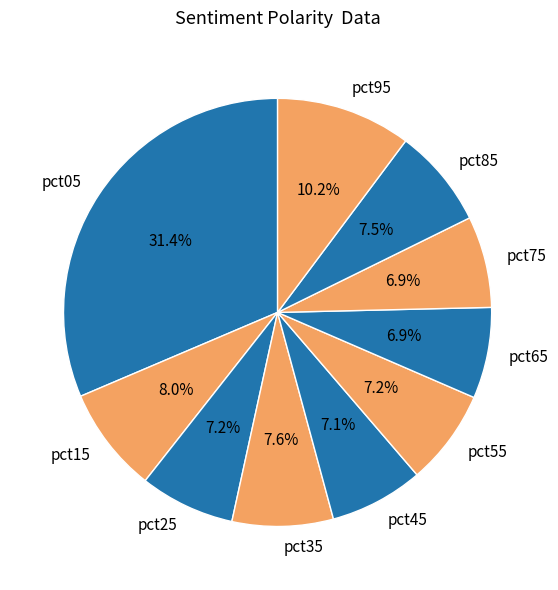

To the nearest percent, what is the average slice percentage?

10%